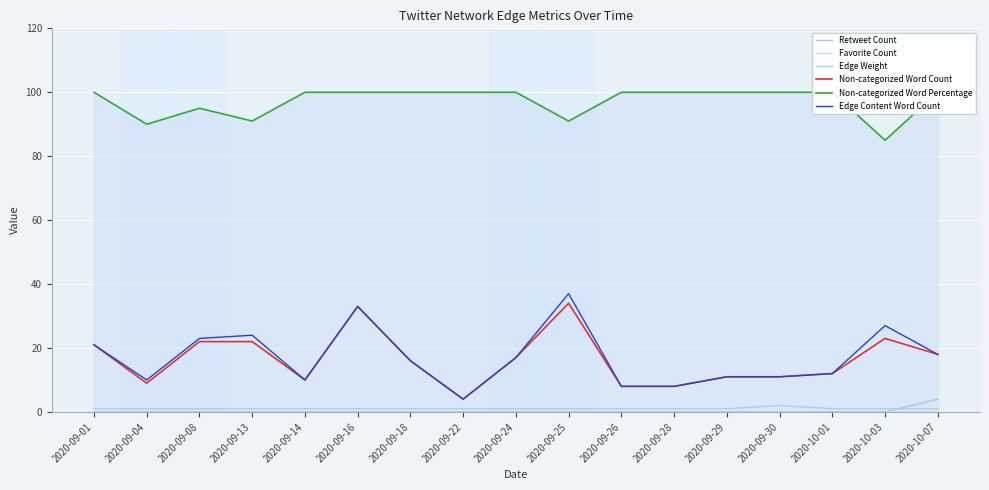

What is the sum of the Edge Weight values at 2020-10-07 and 2020-09-16?

2